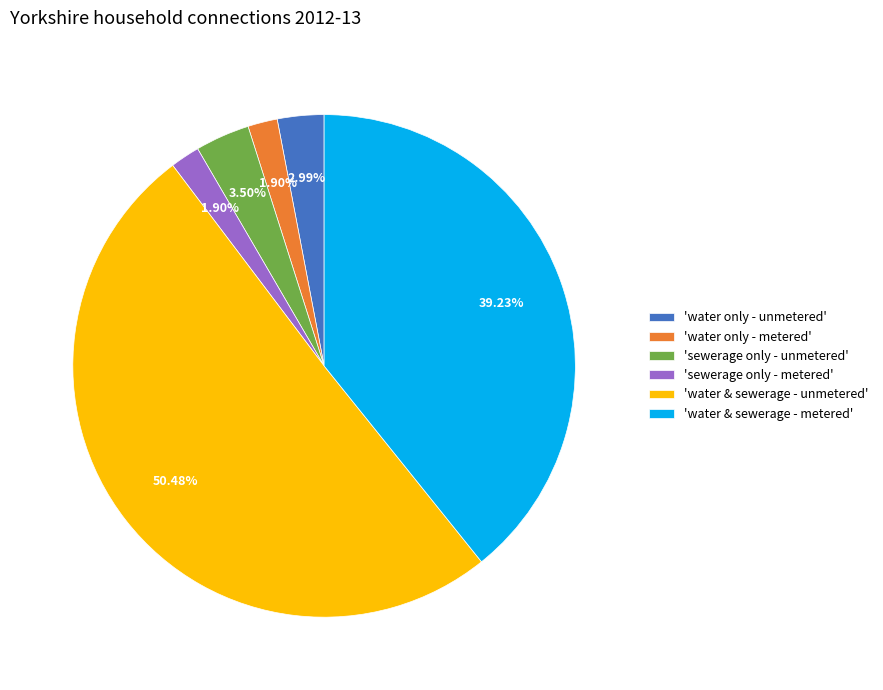

What is the ratio of the value at 'water only - unmetered' to the value at 'sewerage only - unmetered'?

0.9